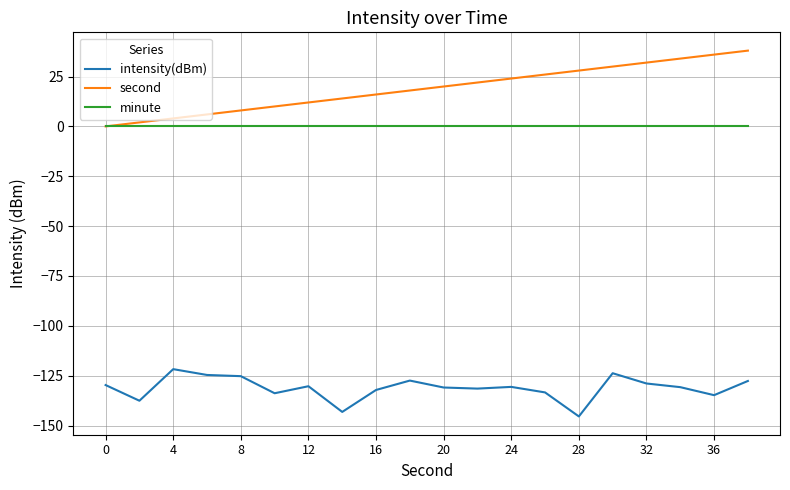

Which series has the widest spread of values?

second